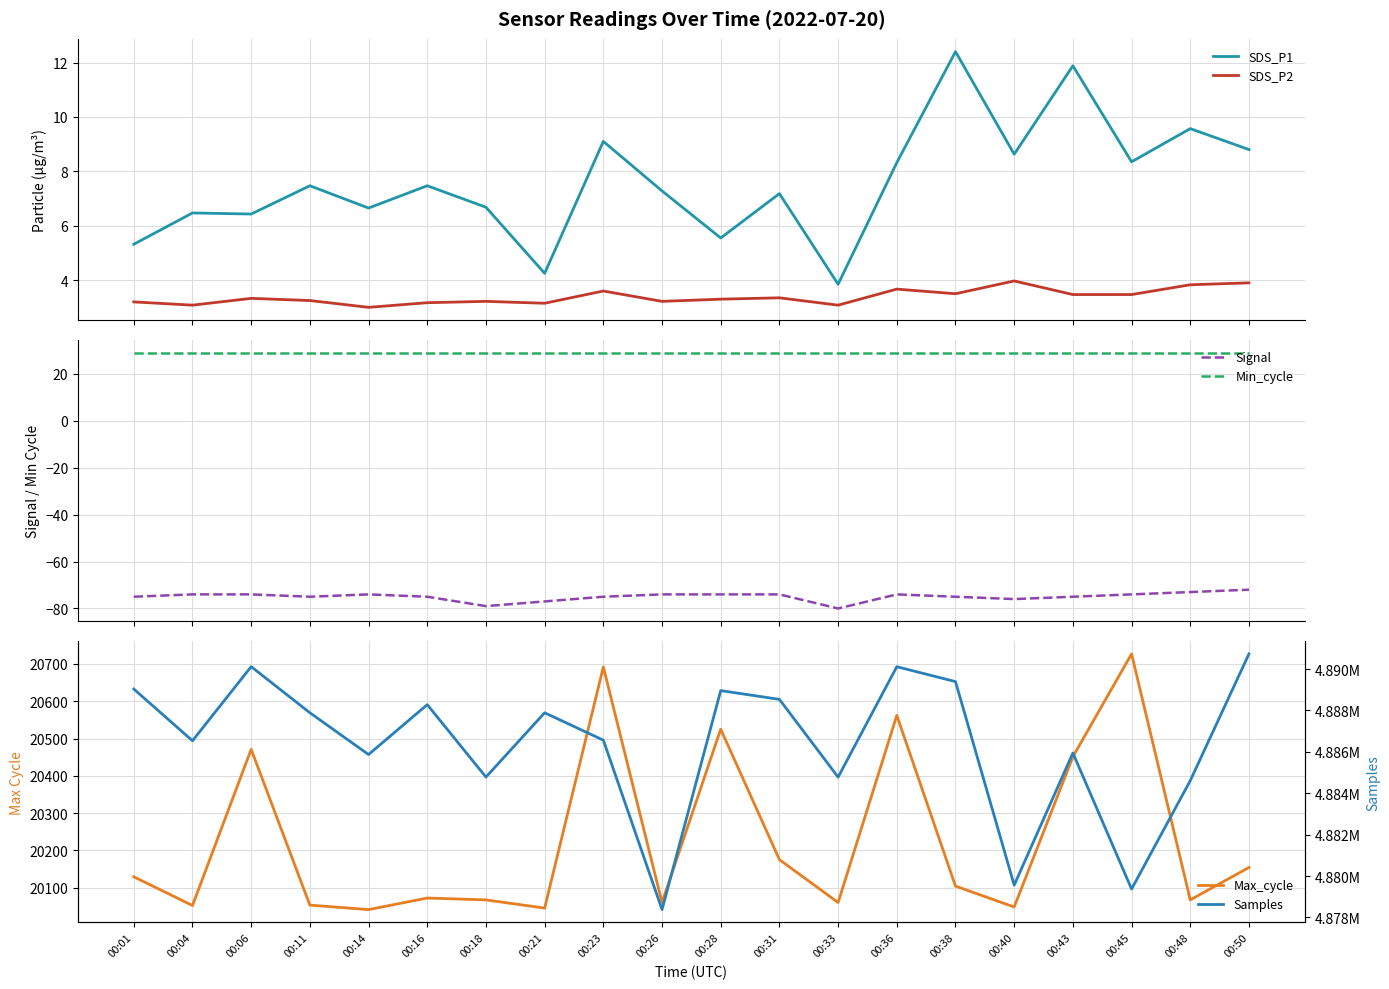

At which category does Max_cycle reach its first local valley?

00:04